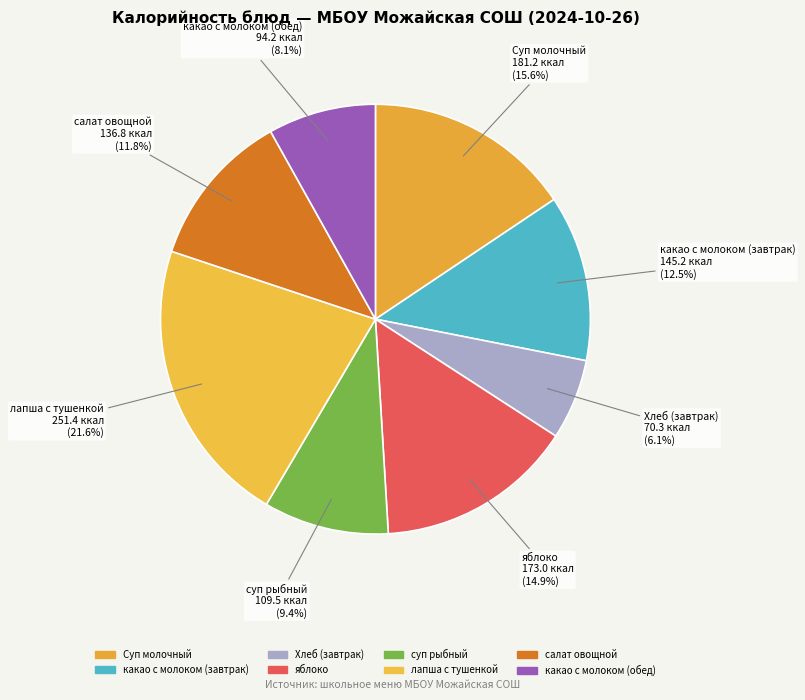

What percentage is the Хлеб (завтрак) slice, to the nearest percent?

6%